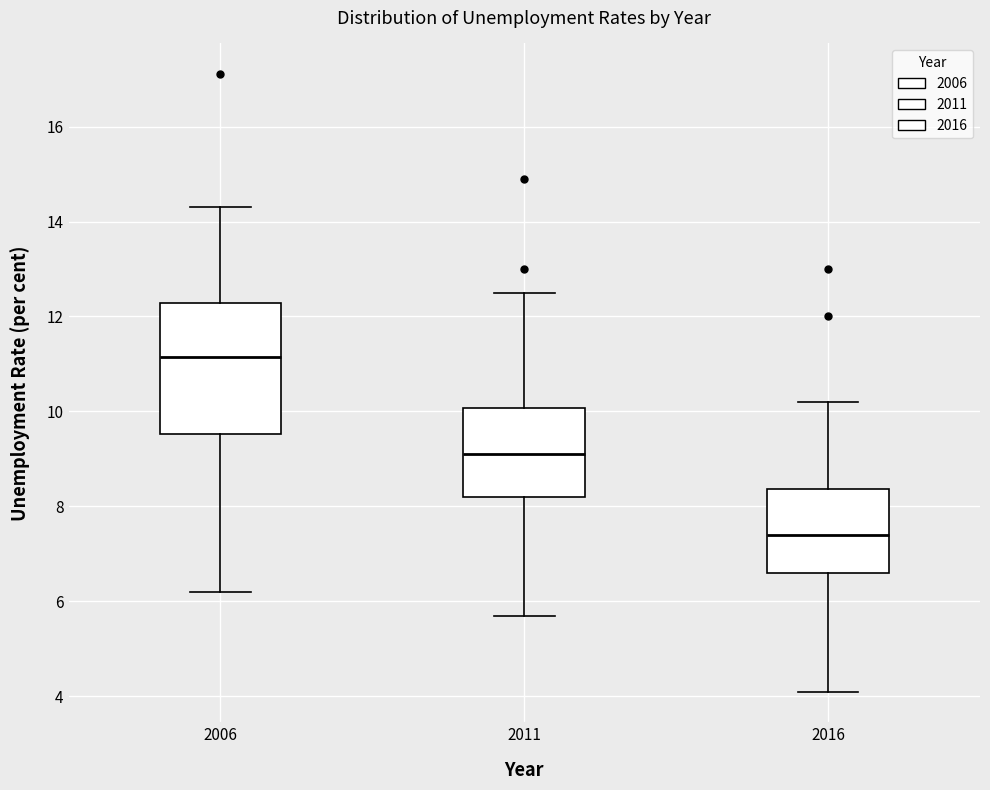

Which box is the tallest, from its lower edge to its upper edge?

2006